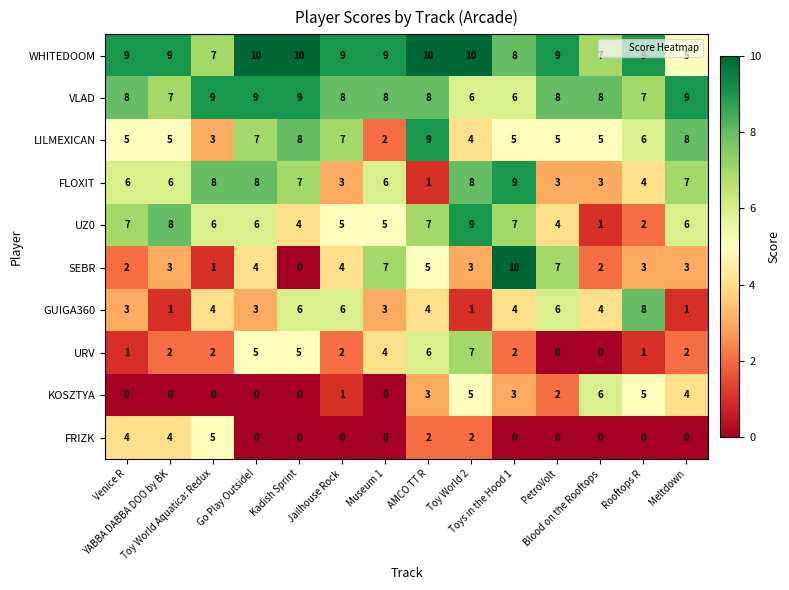

Rank the series at Toys in the Hood 1 from highest to lowest value.

SEBR, FLOXIT, WHITEDOOM, UZ0, VLAD, LILMEXICAN, GUIGA360, KOSZTYA, URV, FRIZK